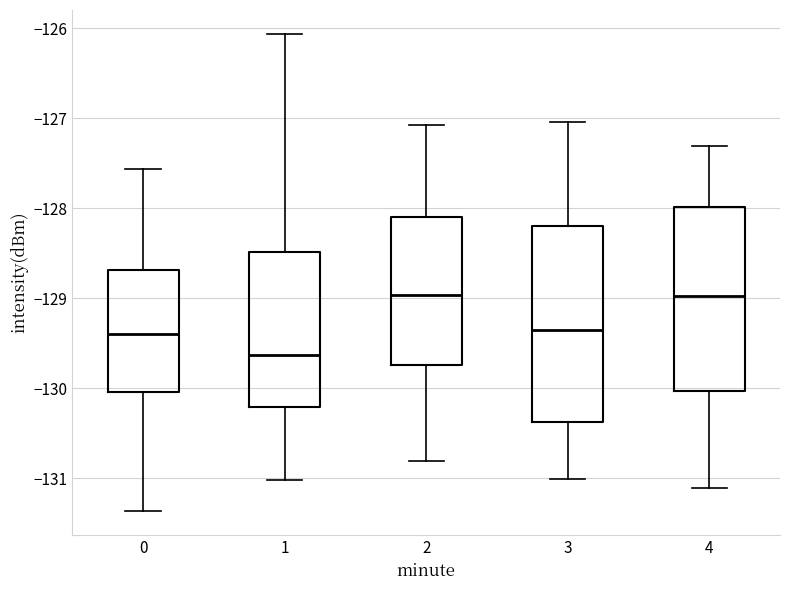

Where does the median line of the box at x = 4 sit on the y-axis? The values are not printed on the chart, so give them approximately, as read against the axis.

-129.0